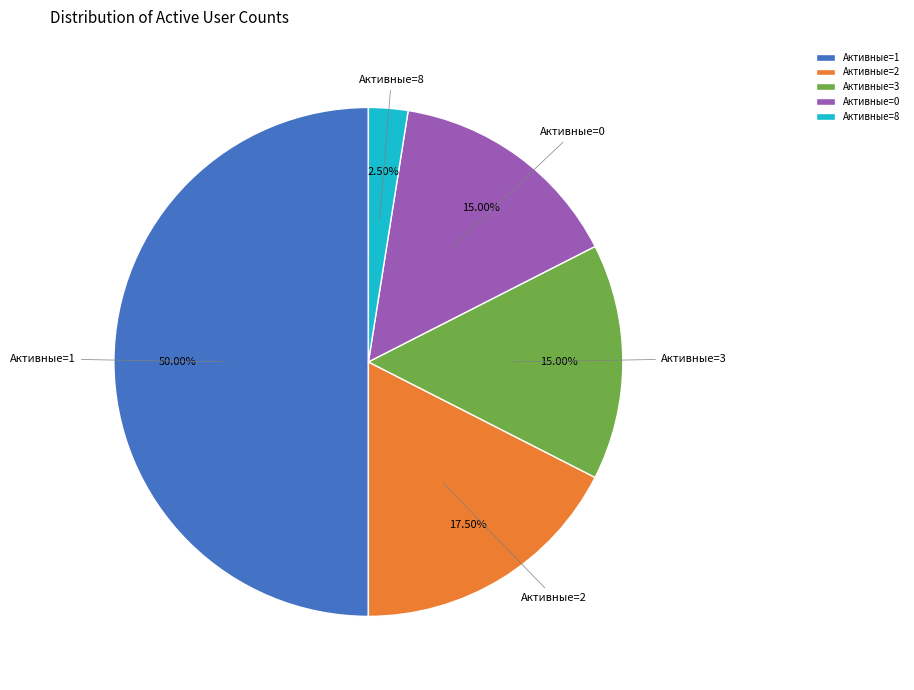

Does Активные=3 represent more than half of the total?

No